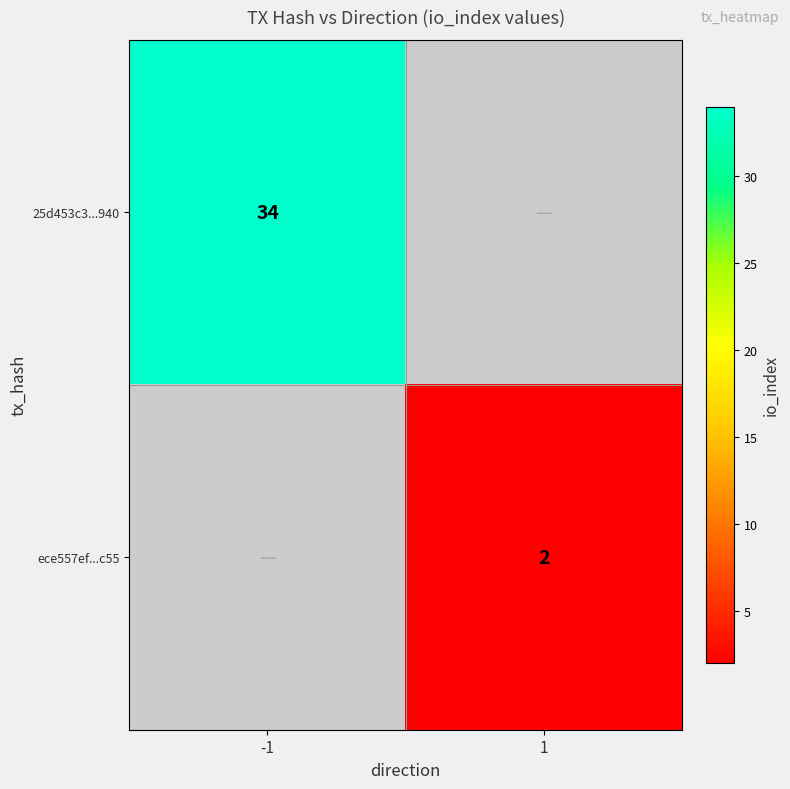

The ece557ef...c55 series shows 2 at 1. True or false?

True